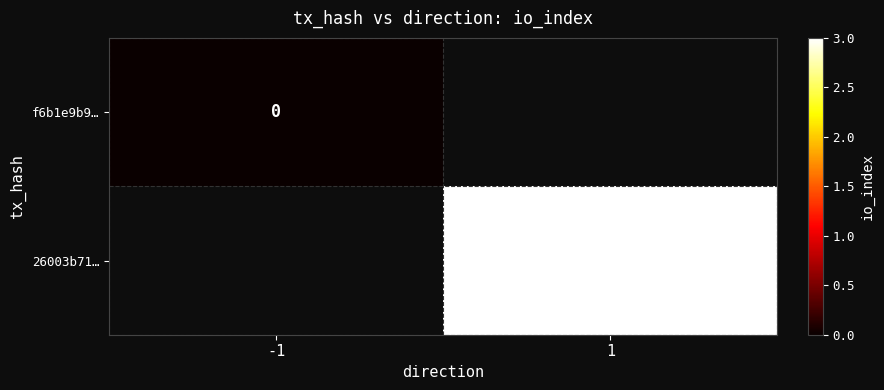

Which has a higher value, -1 or 1?

1